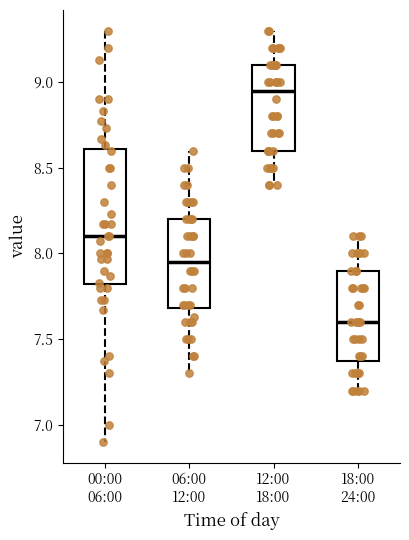

Comparing the boxes themselves (not the whiskers), which one is the tallest?

00:00 06:00